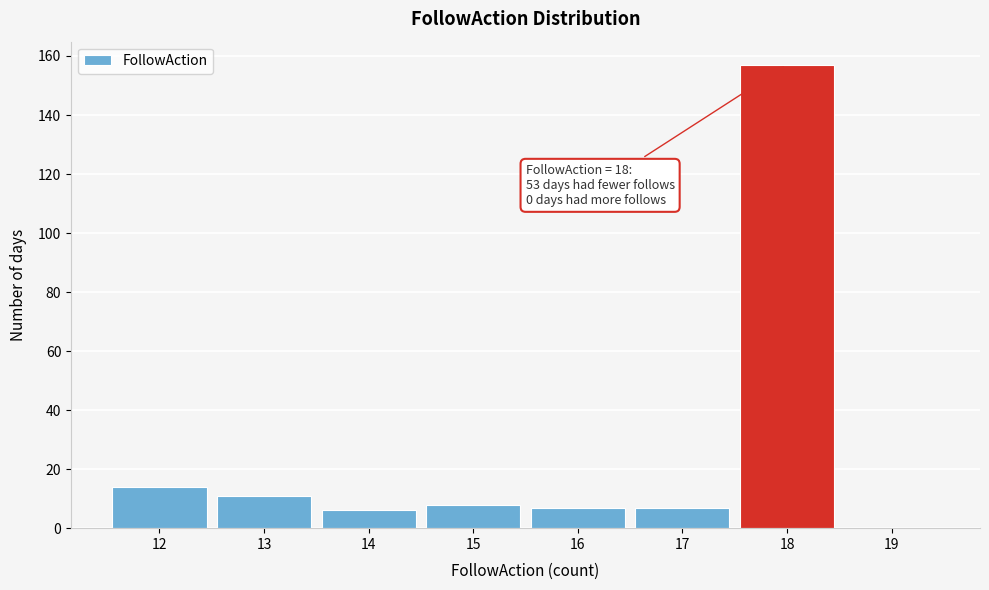

Which range on the x-axis has the tallest bar?

17.5 to 18.5